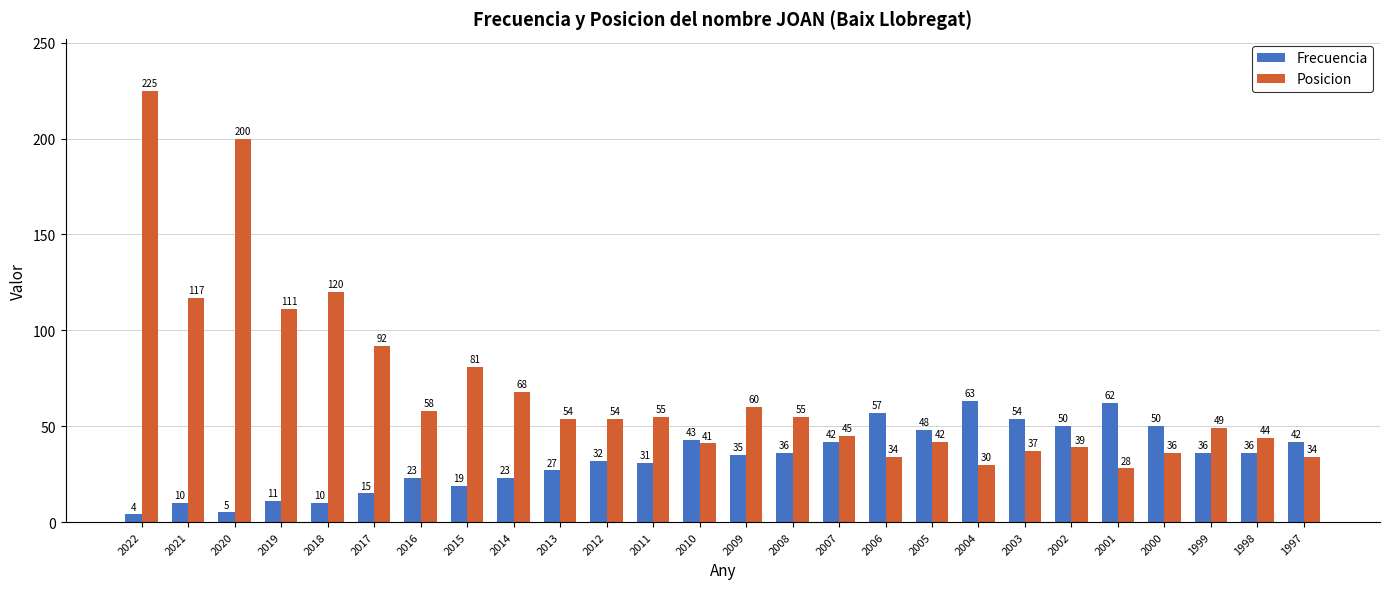

What is the difference between the maximum and minimum values in the Posicion series?

197